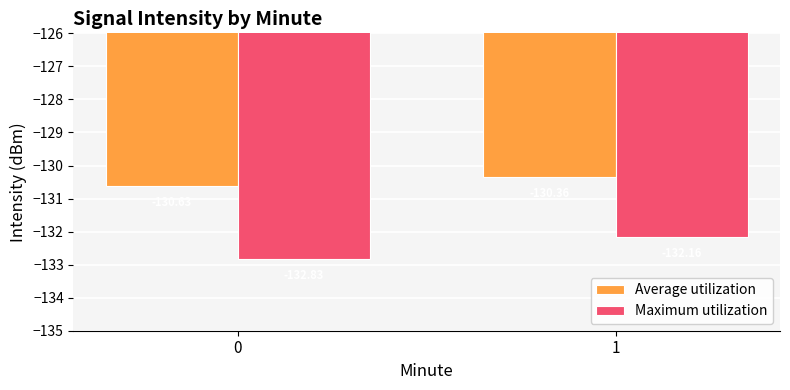

At 0, list the series in order from largest to smallest.

Average utilization, Maximum utilization